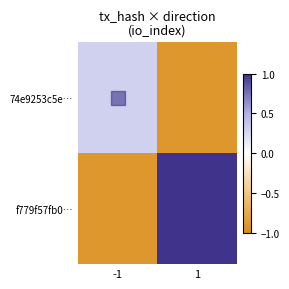

At which category does the chart reach its peak across all series?

1